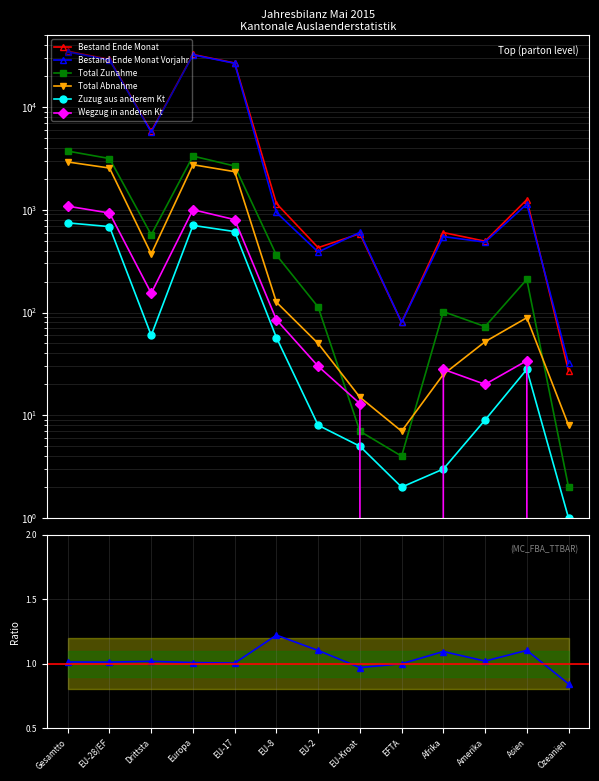

True or false: Total Abnahme has more than 0 points higher than both neighbors.

True